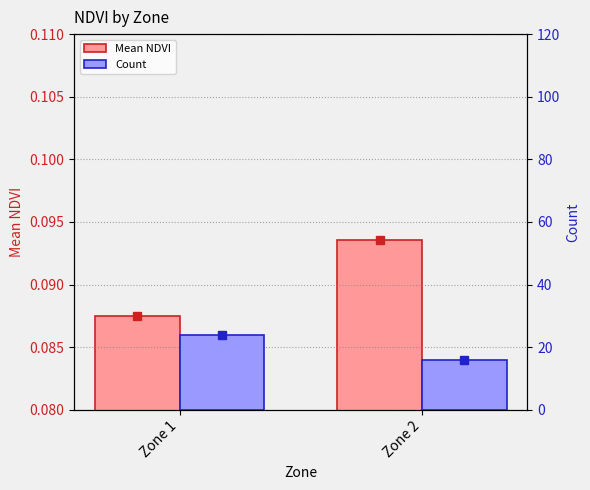

At how many categories does at least one series exceed 10?

2